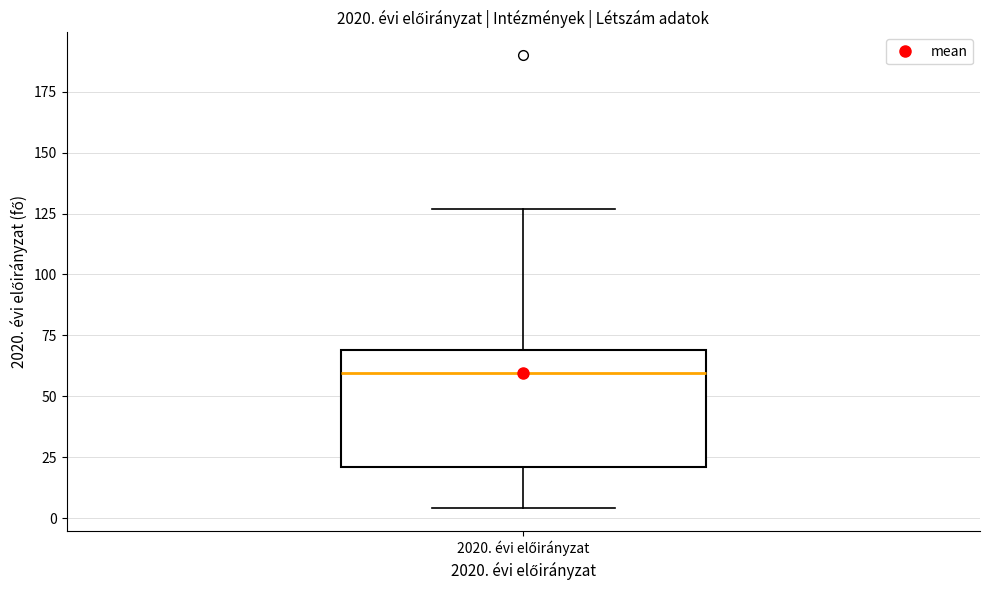

Transcribe this box plot: give where the median line is, the range the box spans, and where the two whiskers end, as read against the y-axis. The values are not printed on the chart, so give them approximately, as read against the axis.

median 60, box 20 to 70, whiskers 5 to 125